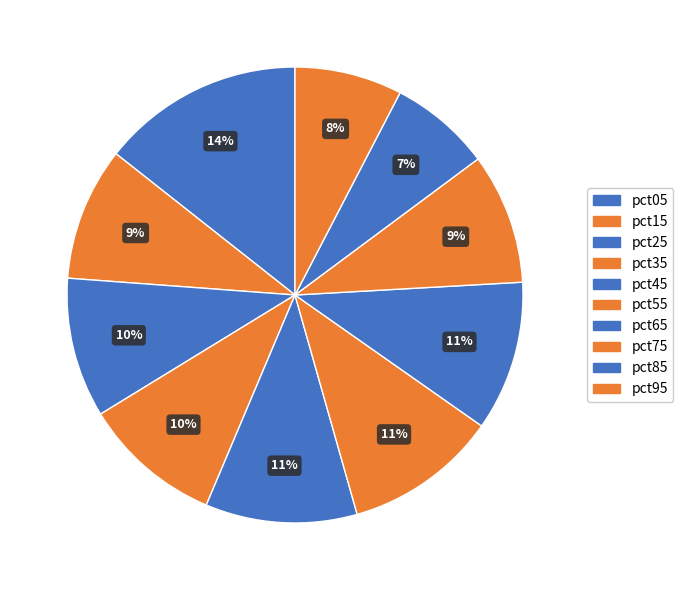

To the nearest percent, what is the difference between the pct45 and pct75 slice percentages?

1%